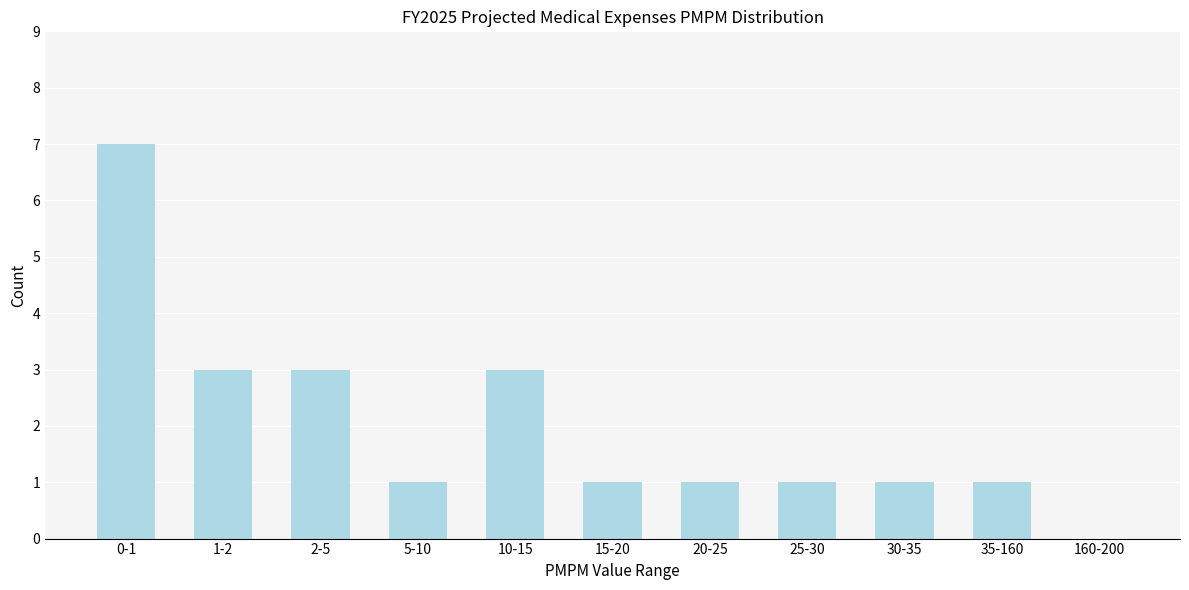

Reading left to right, transcribe all the data shown in this chart.

0-1=7	1-2=3	2-5=3	5-10=1	10-15=3	15-20=1	20-25=1	25-30=1	30-35=1	35-160=1	160-200=0